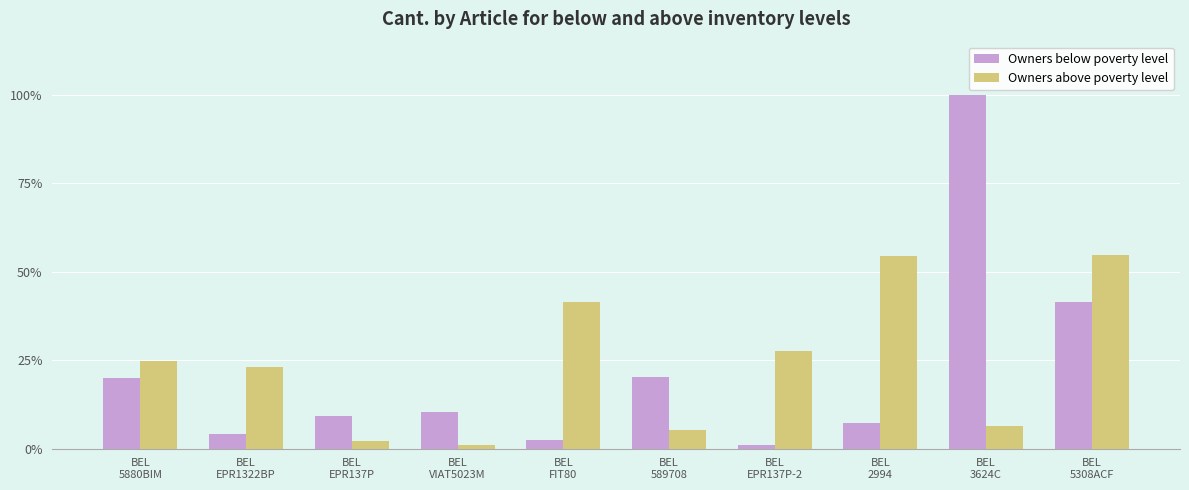

What is the total value across all series at BEL
VIAT5023M?

98